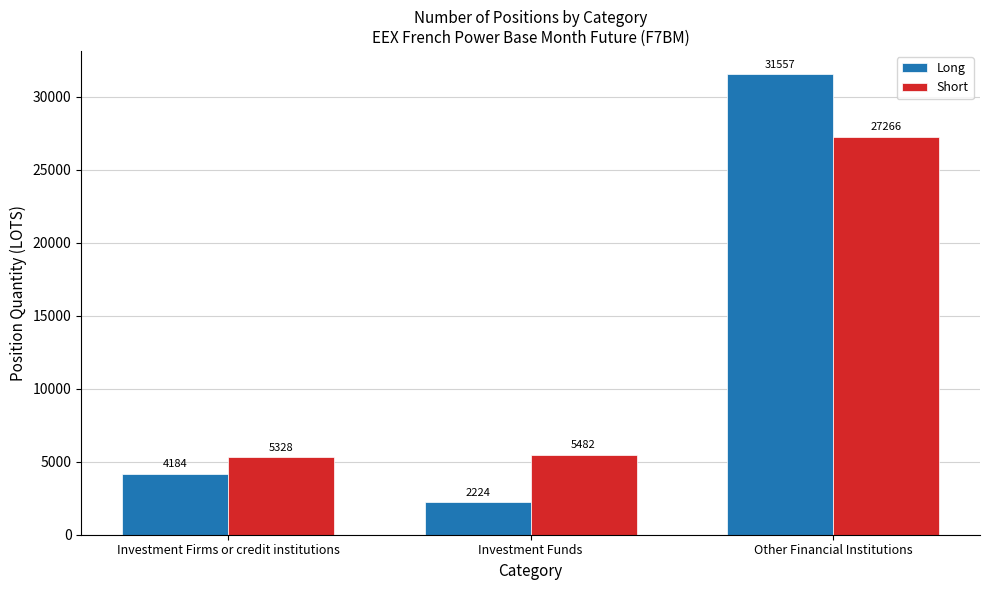

At which label does Short reach its minimum?

Investment Firms or credit institutions